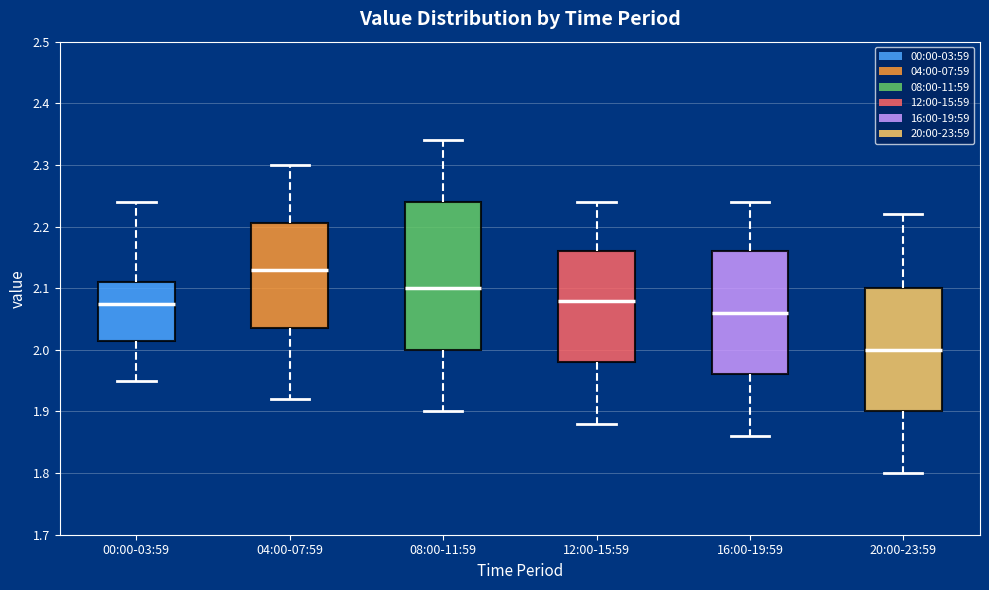

Which box has the highest median line?

04:00-07:59